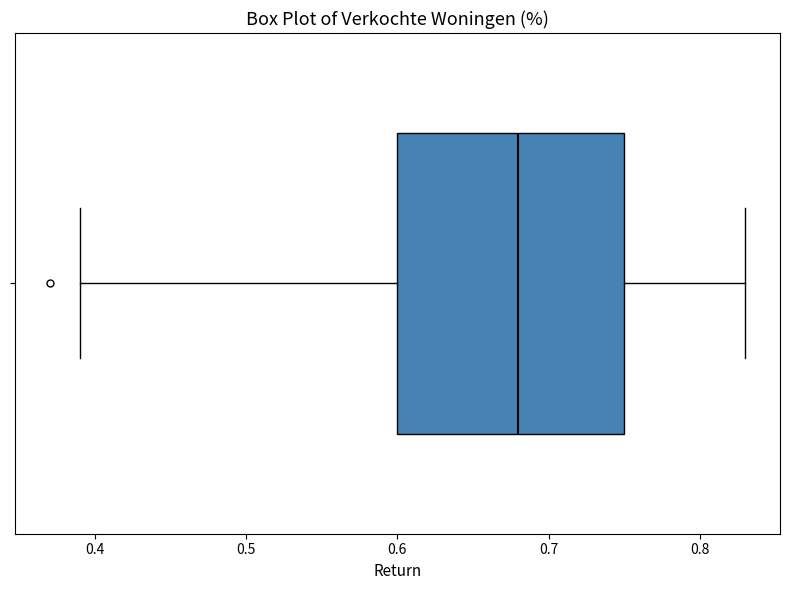

Read this box plot against the x-axis: the position of the median line, the range covered by the box, and the ends of both whiskers. The values are not printed on the chart, so give them approximately, as read against the axis.

median 0.68, box 0.60 to 0.75, whiskers 0.39 to 0.83